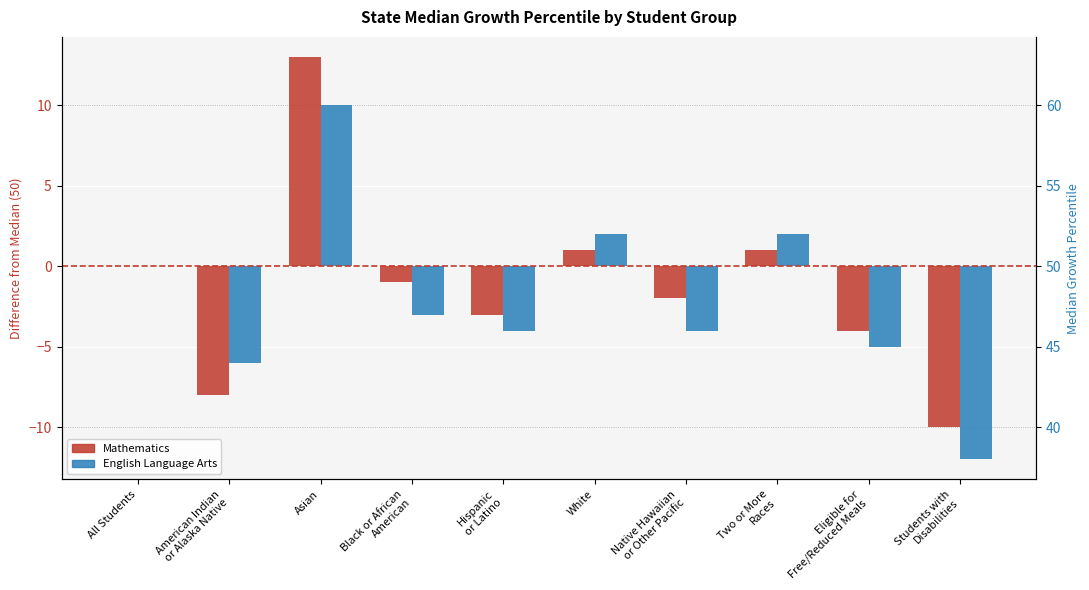

Is it true that English Language Arts equals -6 at American Indian
or Alaska Native?

True